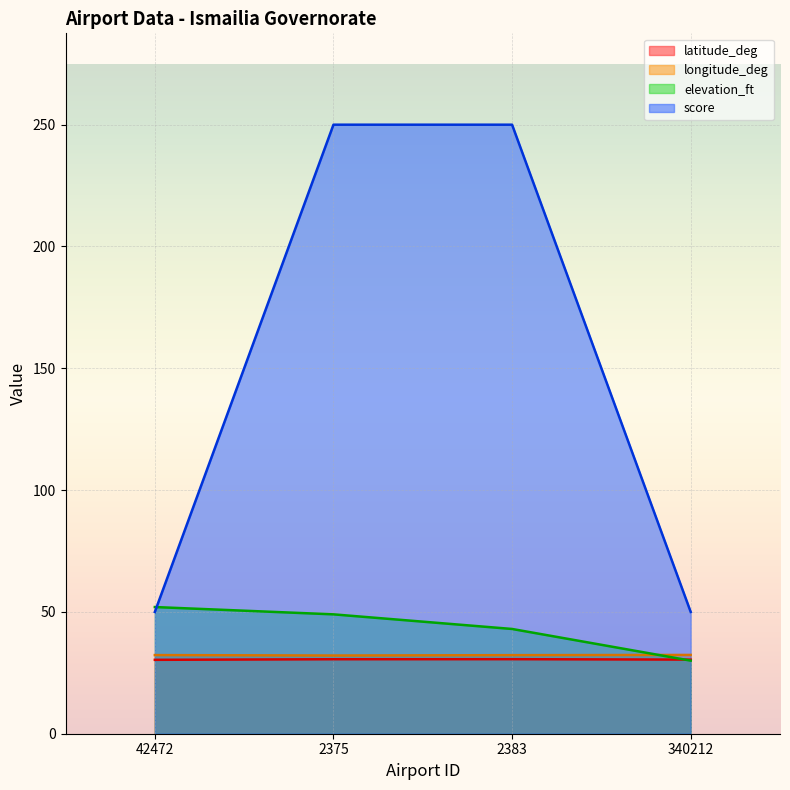

Reading left to right, transcribe all the data shown in this chart.

latitude_deg: 42472=30.3	2375=30.6	2383=30.6	340212=30.4
longitude_deg: 42472=32.3	2375=32.1	2383=32.2	340212=32.3
elevation_ft: 42472=52.0	2375=49.0	2383=43.0	340212=30.0
score: 42472=50.0	2375=250.0	2383=250.0	340212=50.0